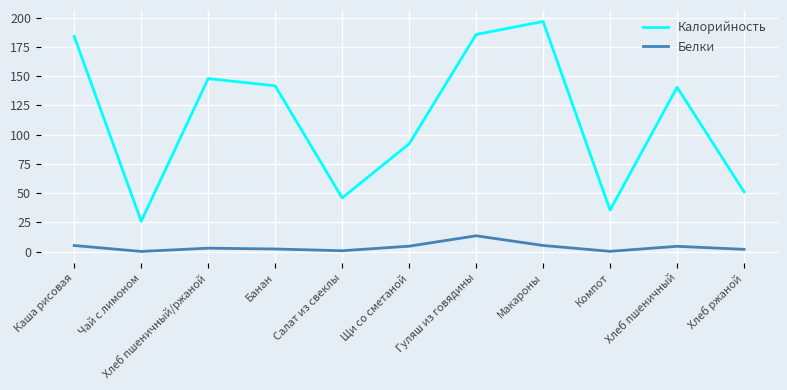

Where is the first local minimum for Белки?

Чай с лимоном